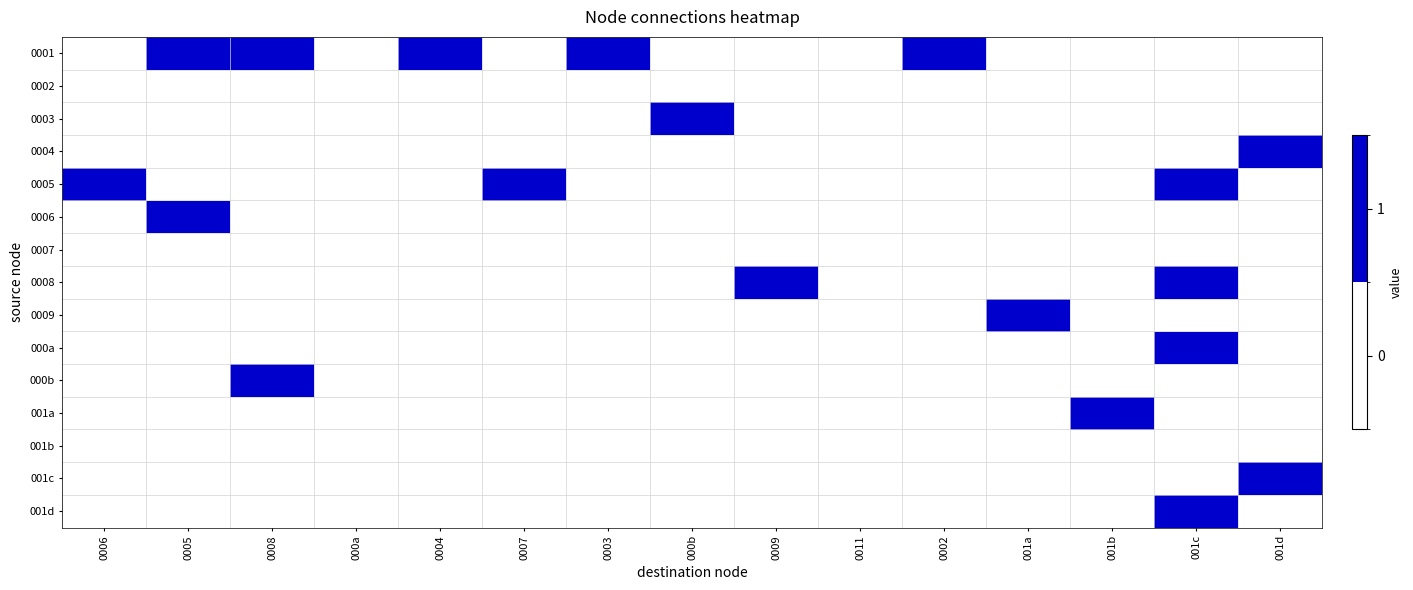

Which label corresponds to the largest value in the chart?

0005